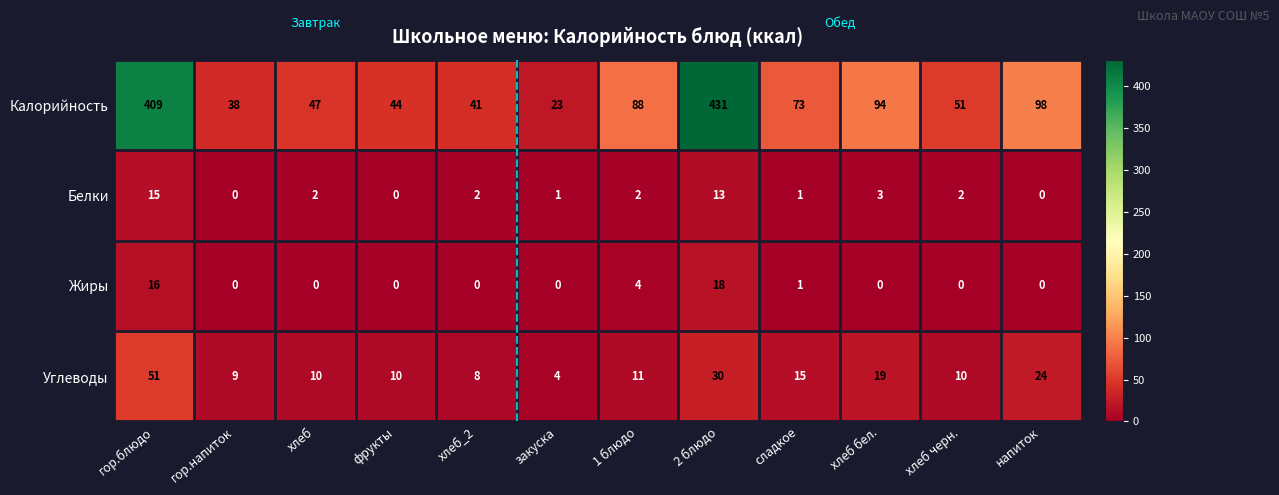

Count the number of categories in the chart.

12